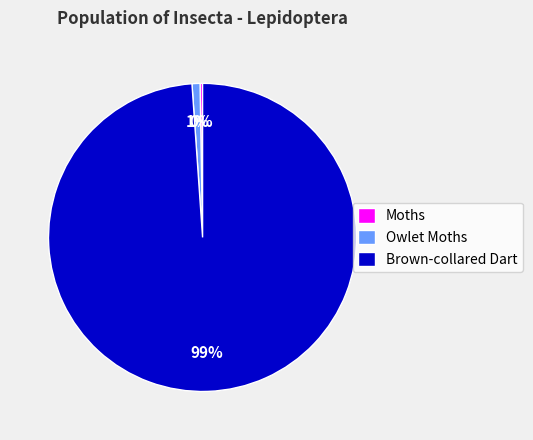

Is it true that Brown-collared Dart is 89% of the pie?

False